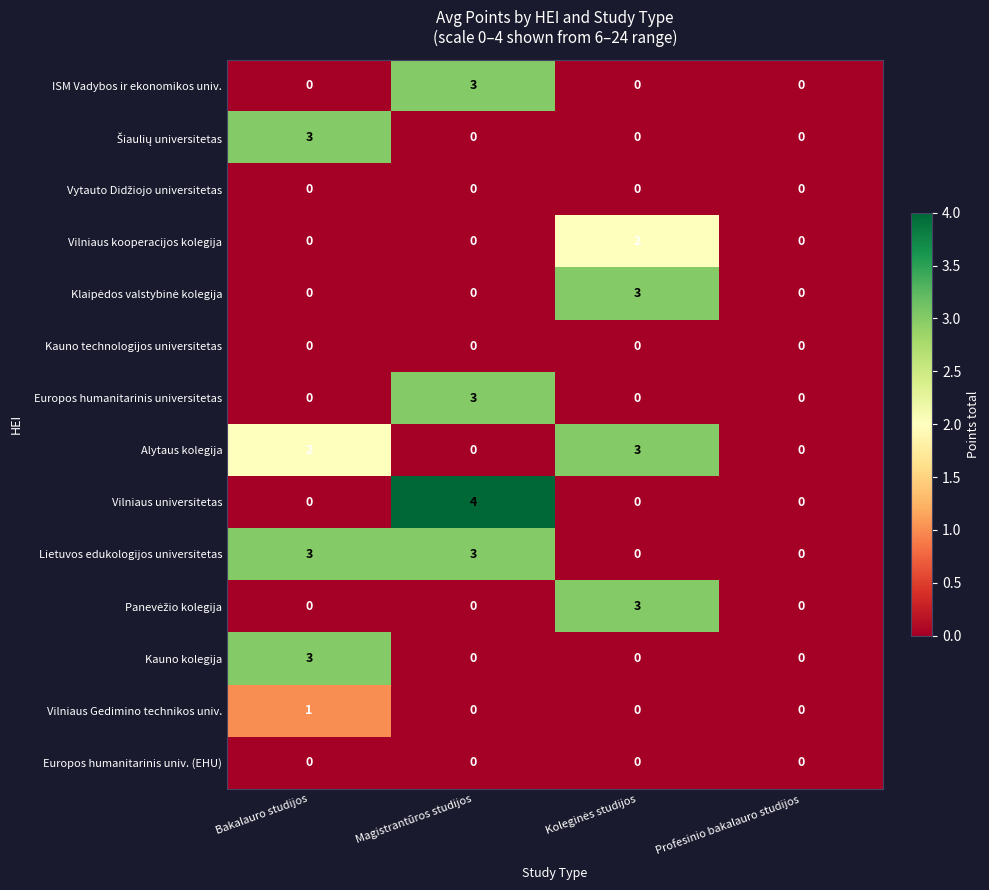

How many ISM Vadybos ir ekonomikos univ. values are between 0 and 3?

4